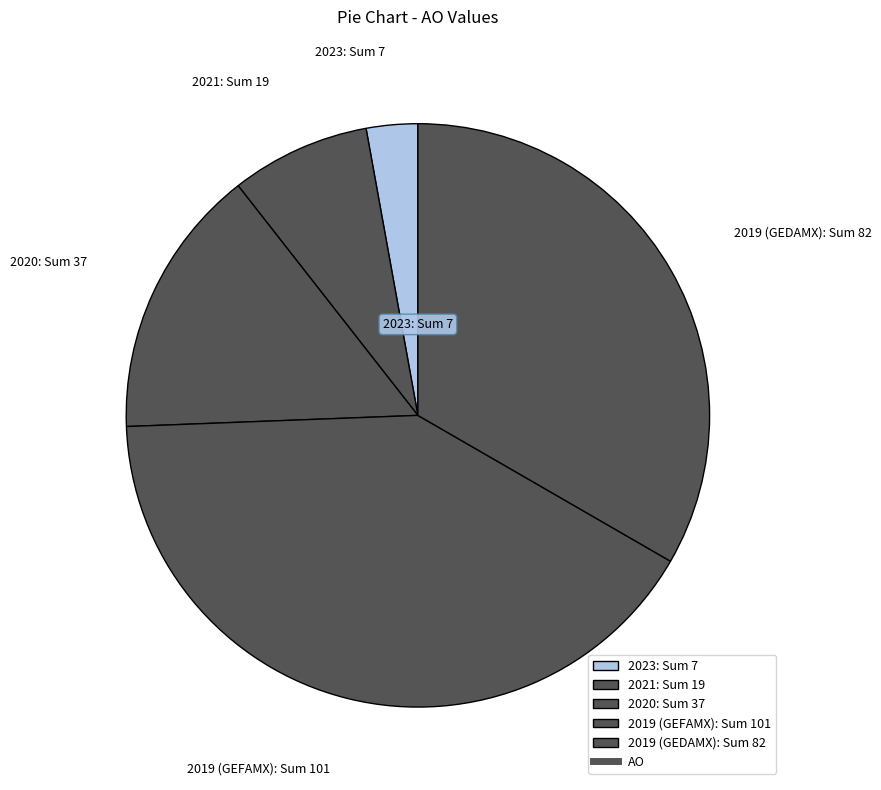

What is the largest slice in the pie chart?

2019 (GEFAMX): Sum 101